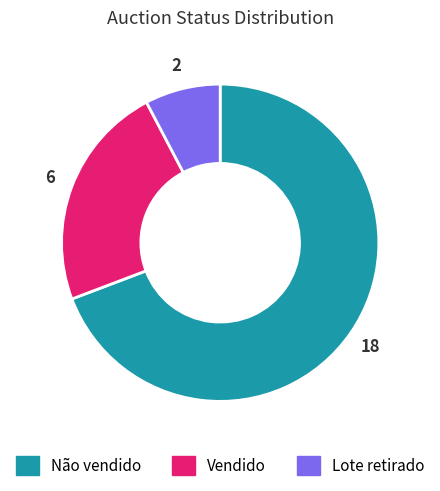

Which slice is the smallest?

Lote retirado